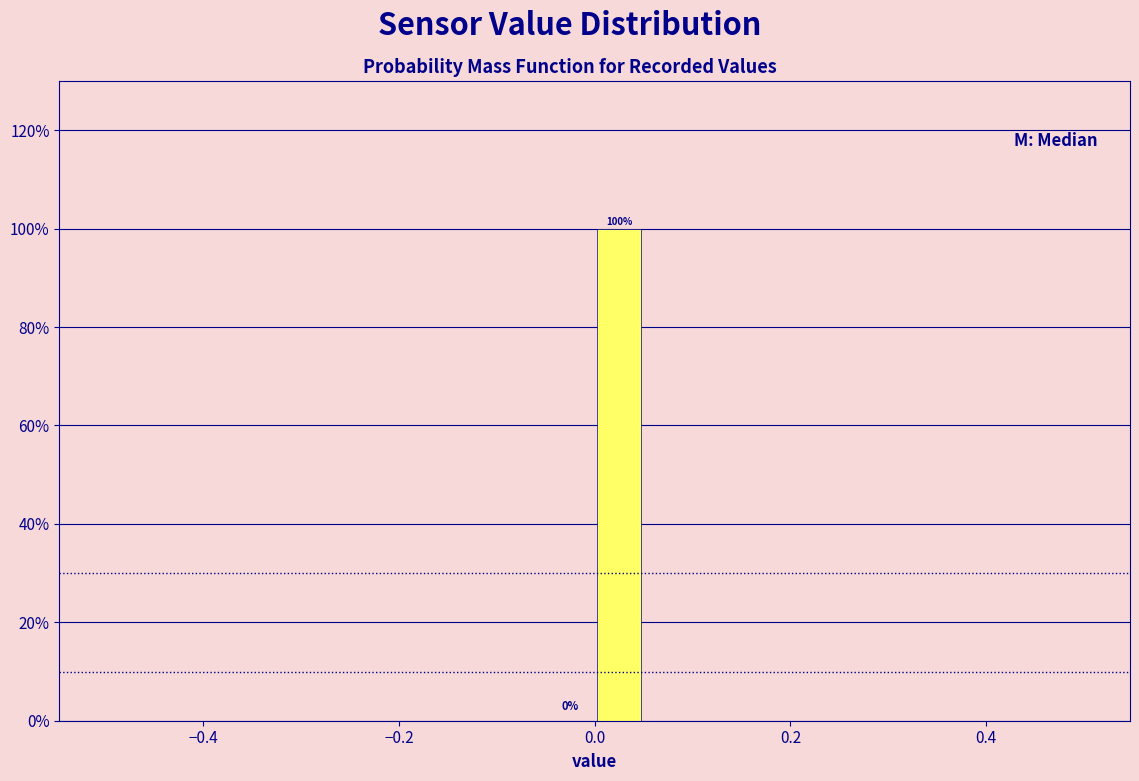

Read against the x-axis, roughly where is the centre of the tallest bar?

0.02